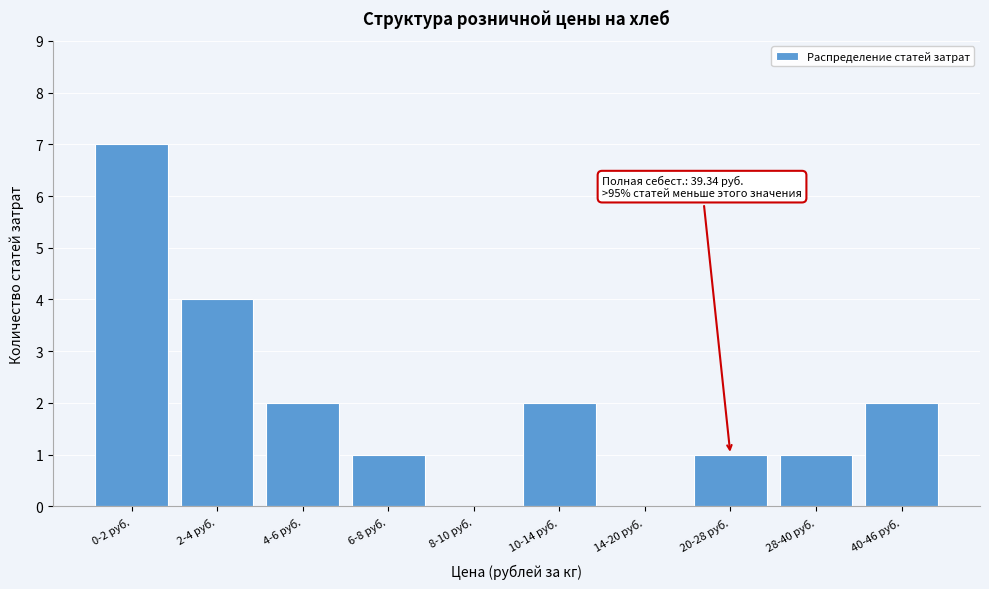

Reading left to right, transcribe all the data shown in this chart.

0-2 руб.=7	2-4 руб.=4	4-6 руб.=2	6-8 руб.=1	8-10 руб.=0	10-14 руб.=2	14-20 руб.=0	20-28 руб.=1	28-40 руб.=1	40-46 руб.=2